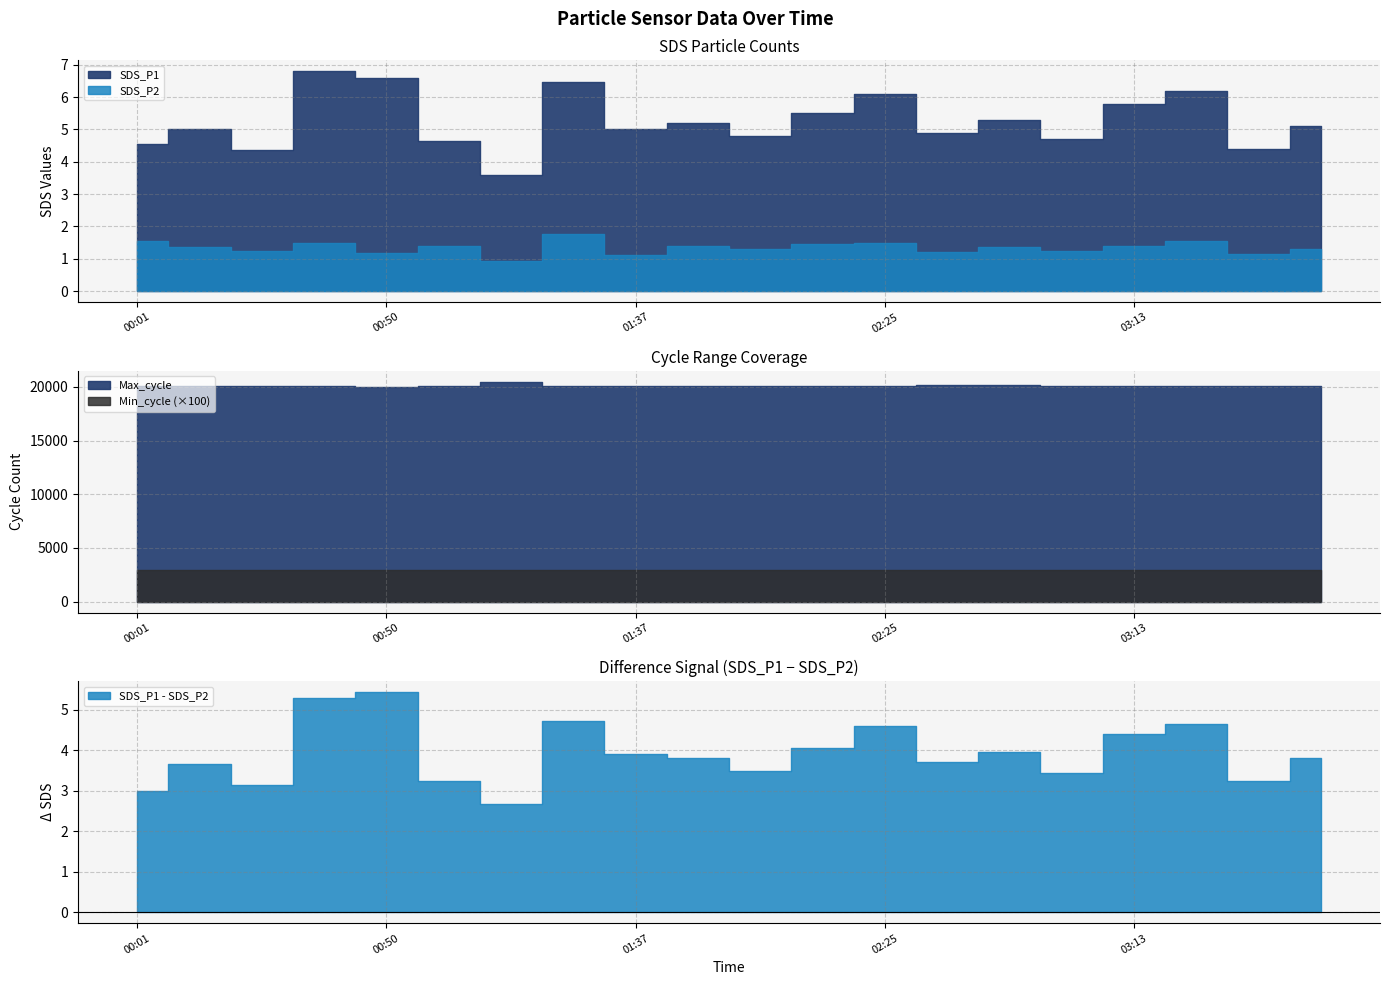

Does the chart display data point markers on the line(s)?

No